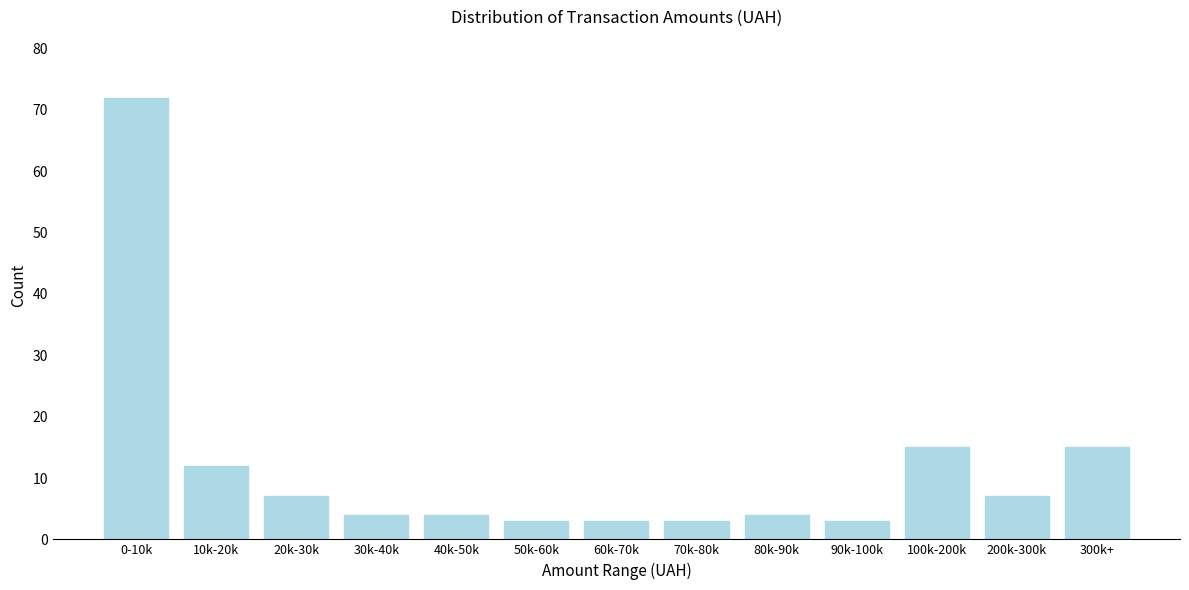

Reading left to right, transcribe all the data shown in this chart.

0-10k=72	10k-20k=12	20k-30k=7	30k-40k=4	40k-50k=4	50k-60k=3	60k-70k=3	70k-80k=3	80k-90k=4	90k-100k=3	100k-200k=15	200k-300k=7	300k+=15